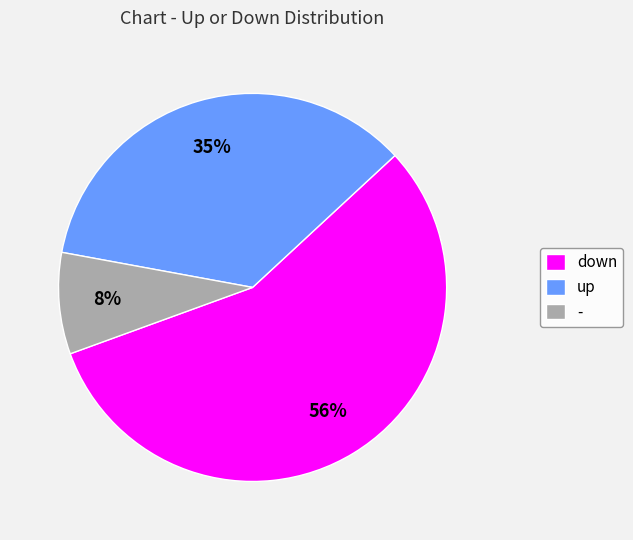

The - slice represents 8% of the pie. True or false?

True